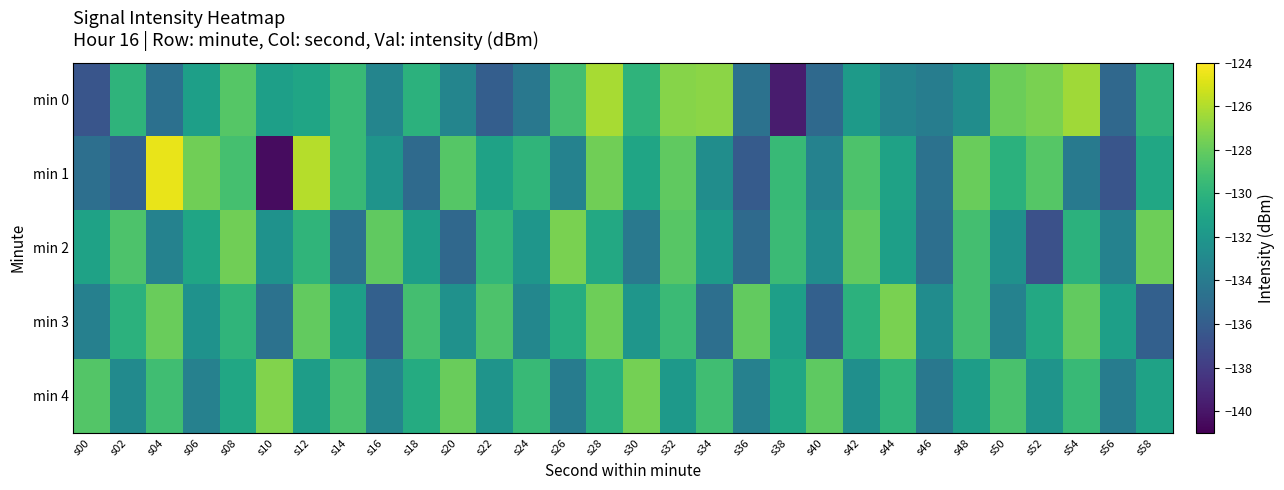

Count the number of categories in the chart.

30